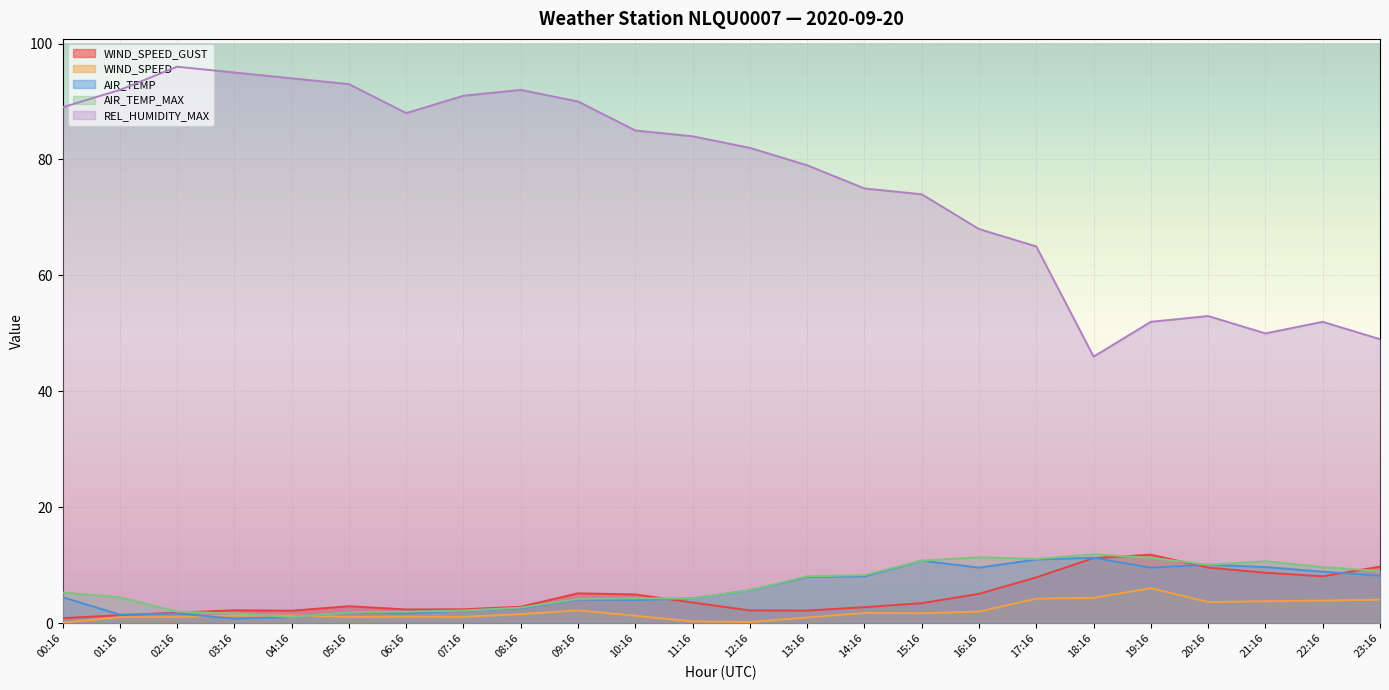

What is the label of the 8th point from the right?

16:16